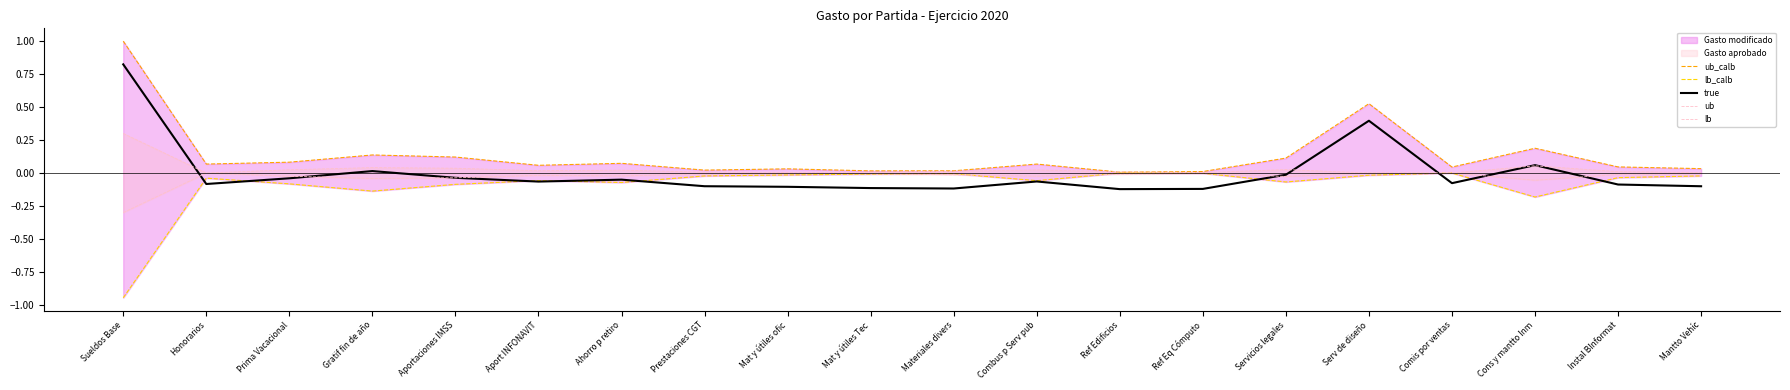

In lb_calb, how many points are higher than both neighbors (excluding endpoints)?

5